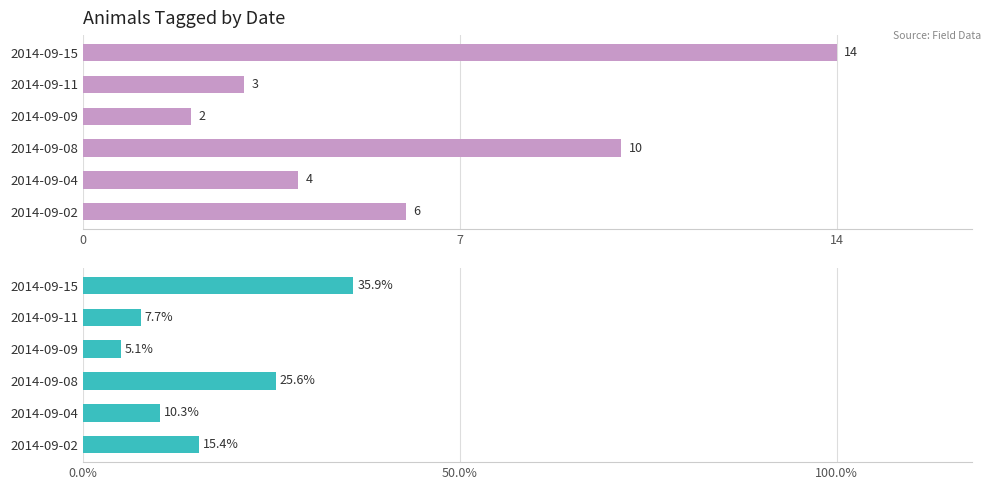

List the series in order of their overall mean, lowest first.

Count, Percentage